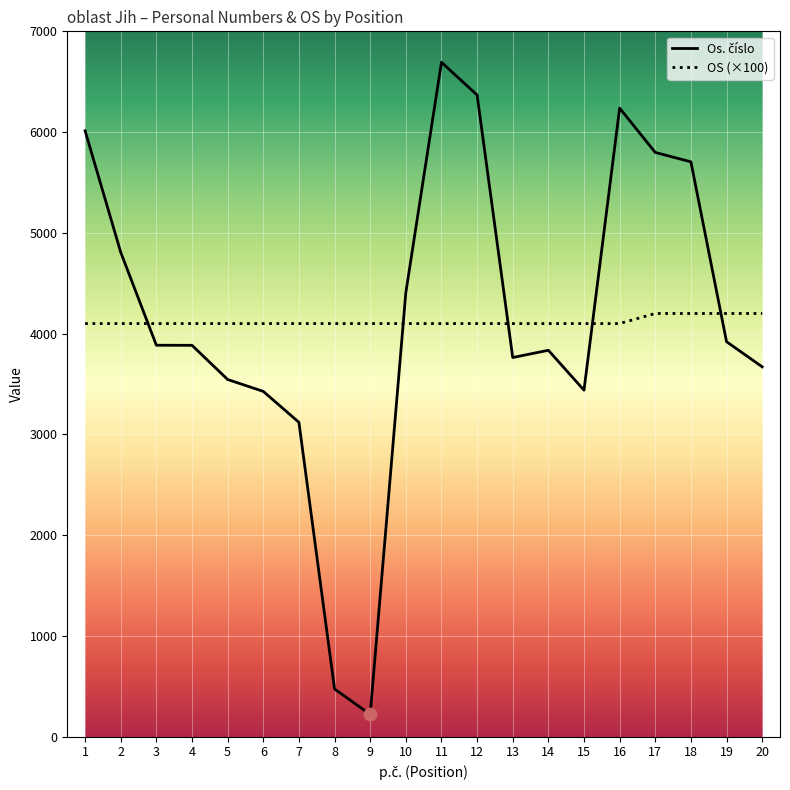

What is the difference between the highest and lowest values at 9?

3879